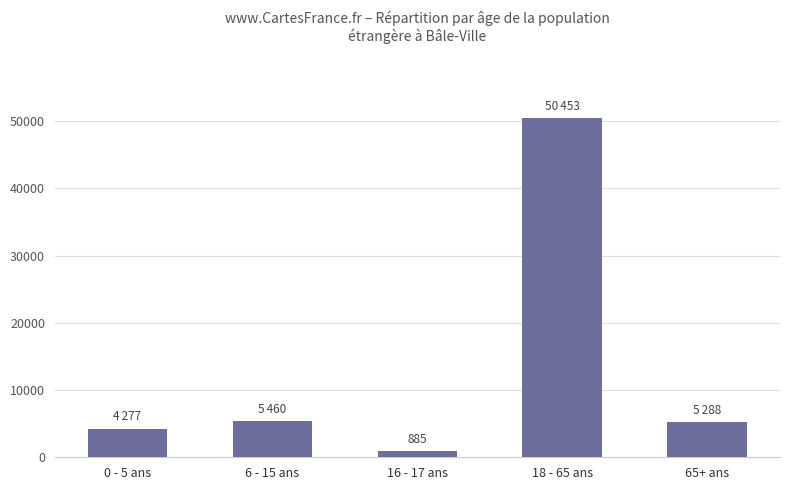

How many data points does each series have?

5